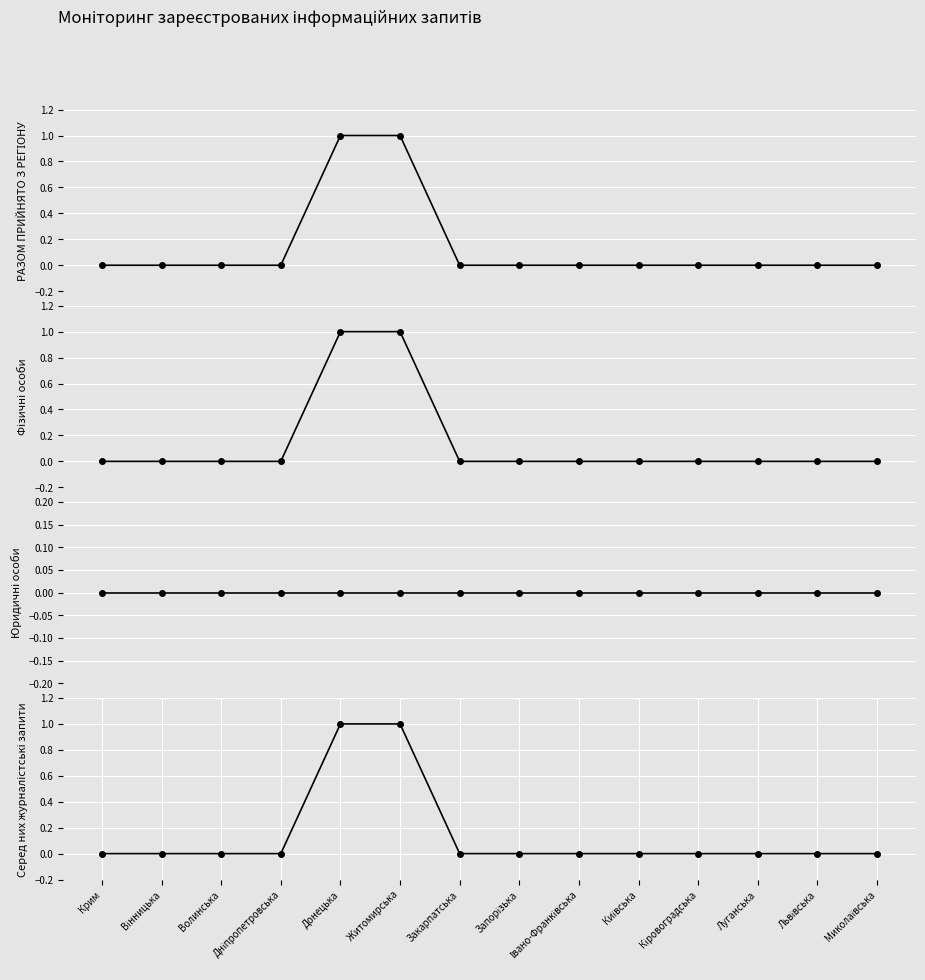

What is the label of the 12th point from the left?

Луганська